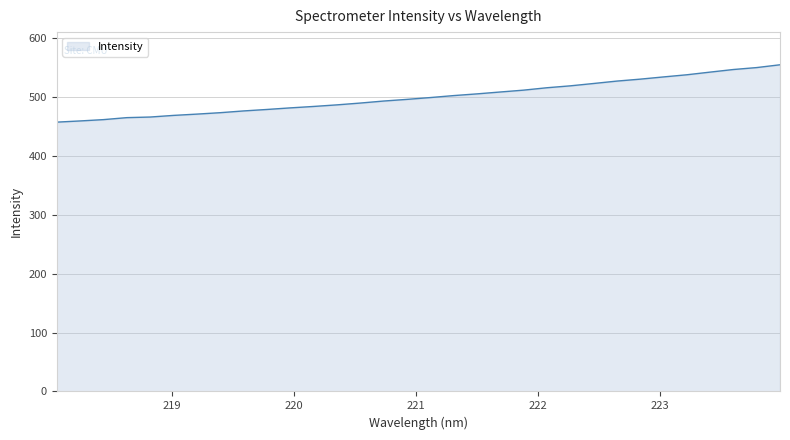

What is the maximum value shown in the chart?

554.9